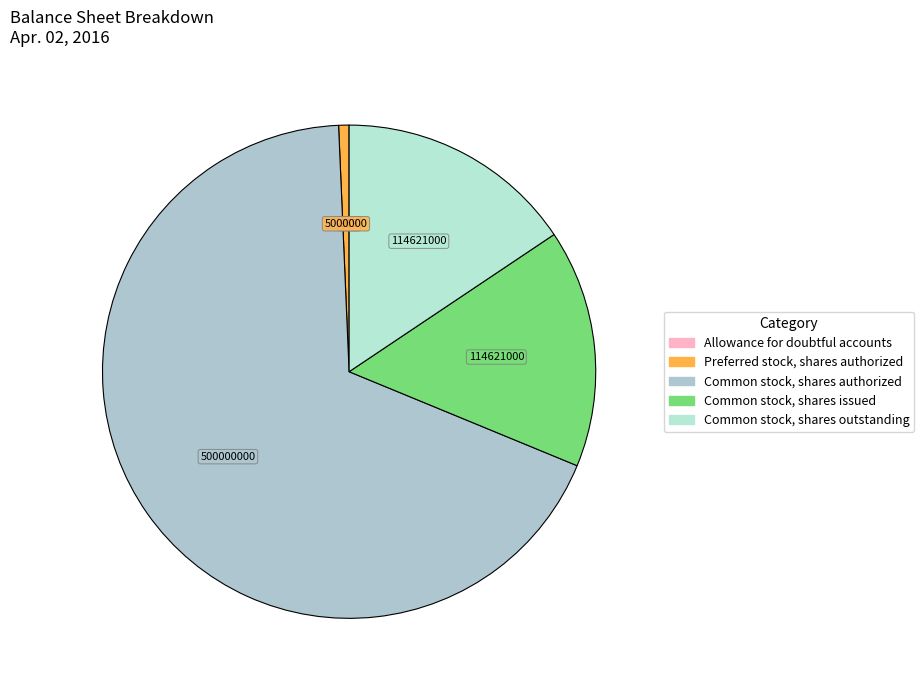

Which slice is the smallest?

Allowance for doubtful accounts